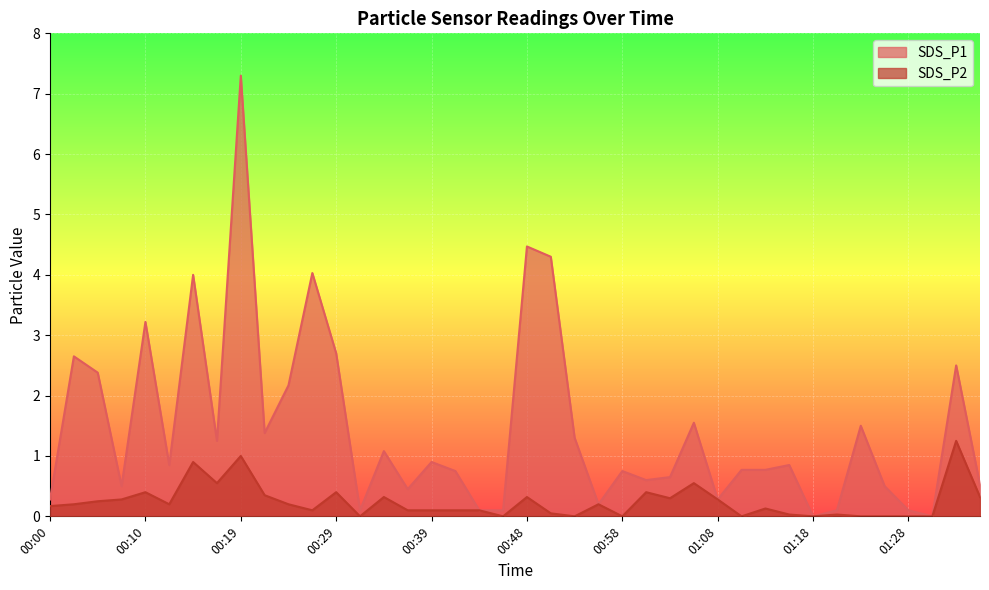

The value of SDS_P1 at 01:08 is 0.5. True or false?

False